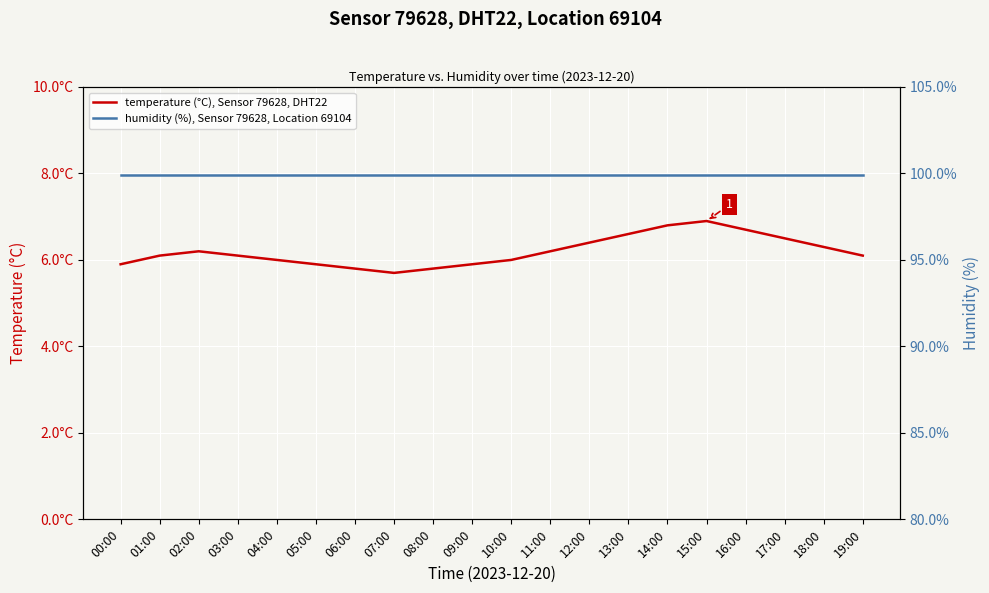

What is the minimum value for humidity (%), Sensor 79628, Location 69104?

99.9